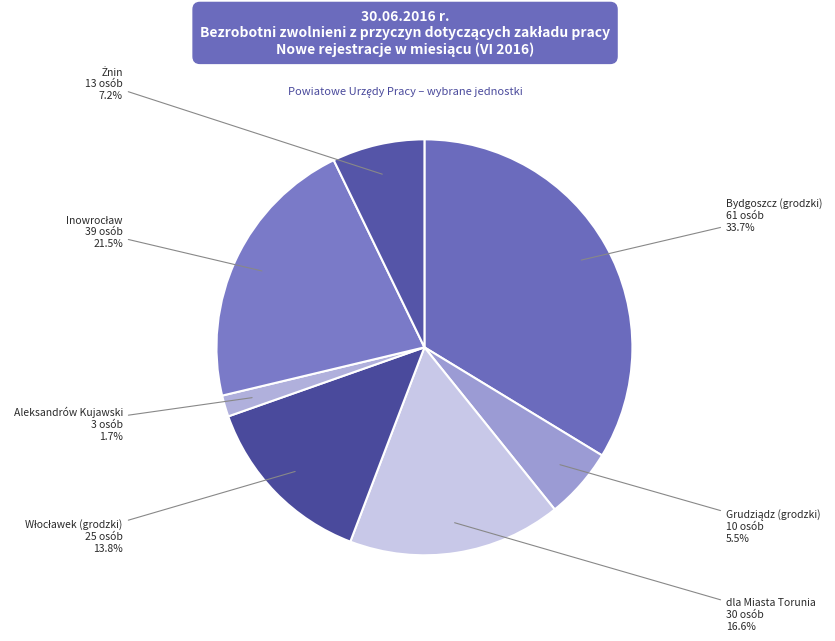

How many slices are in this pie chart?

7